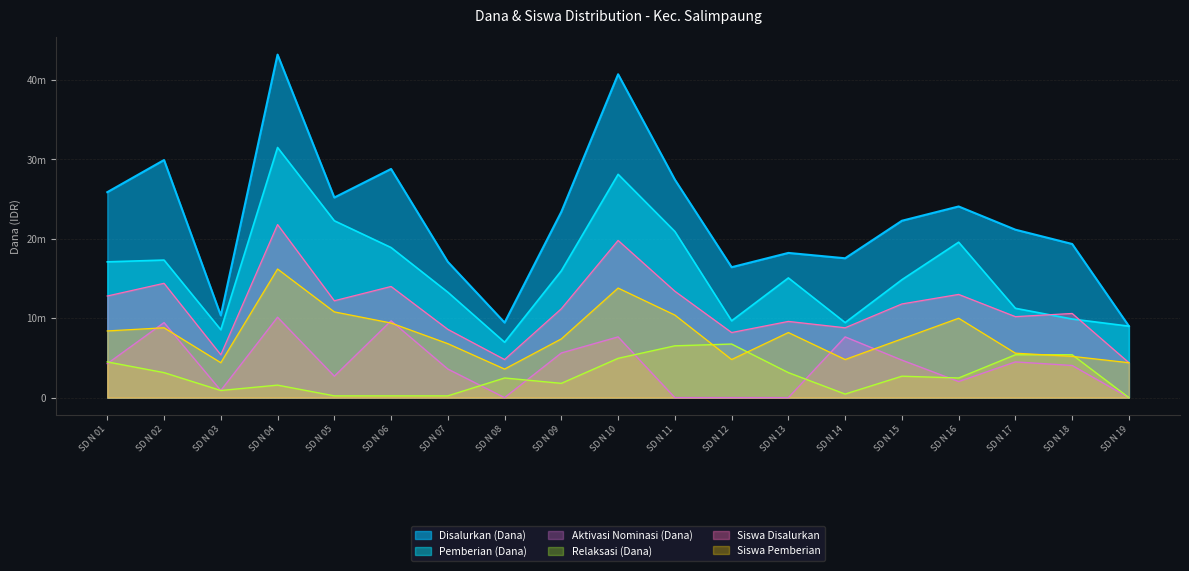

Reading left to right, what are all the values shown in this chart?

Disalurkan (Dana): 25875000	29925000	10350000	43200000	25200000	28800000	17100000	9450000	23400000	40725000	27450000	16425000	18225000	17550000	22275000	24075000	21150000	19350000	9000000
Pemberian (Dana): 17100000	17325000	8550000	31500000	22275000	18900000	13275000	6975000	15975000	28125000	20925000	9675000	15075000	9450000	14850000	19575000	11250000	9900000	9000000
Siswa Disalurkan: 12800000	14400000	5400000	21800000	12200000	14000000	8600000	4800000	11200000	19800000	13400000	8200000	9600000	8800000	11800000	13000000	10200000	10600000	4400000
Siswa Pemberian: 8400000	8800000	4400000	16200000	10800000	9400000	6800000	3600000	7400000	13800000	10400000	4800000	8200000	4800000	7400000	10000000	5600000	5200000	4400000
Aktivasi Nominasi (Dana): 4275000	9450000	900000	10125000	2700000	9675000	3600000	0	5625000	7650000	0	0	0	7650000	4725000	2025000	4500000	4050000	0
Relaksasi (Dana): 4500000	3150000	900000	1575000	225000	225000	225000	2475000	1800000	4950000	6525000	6750000	3150000	450000	2700000	2475000	5400000	5400000	0